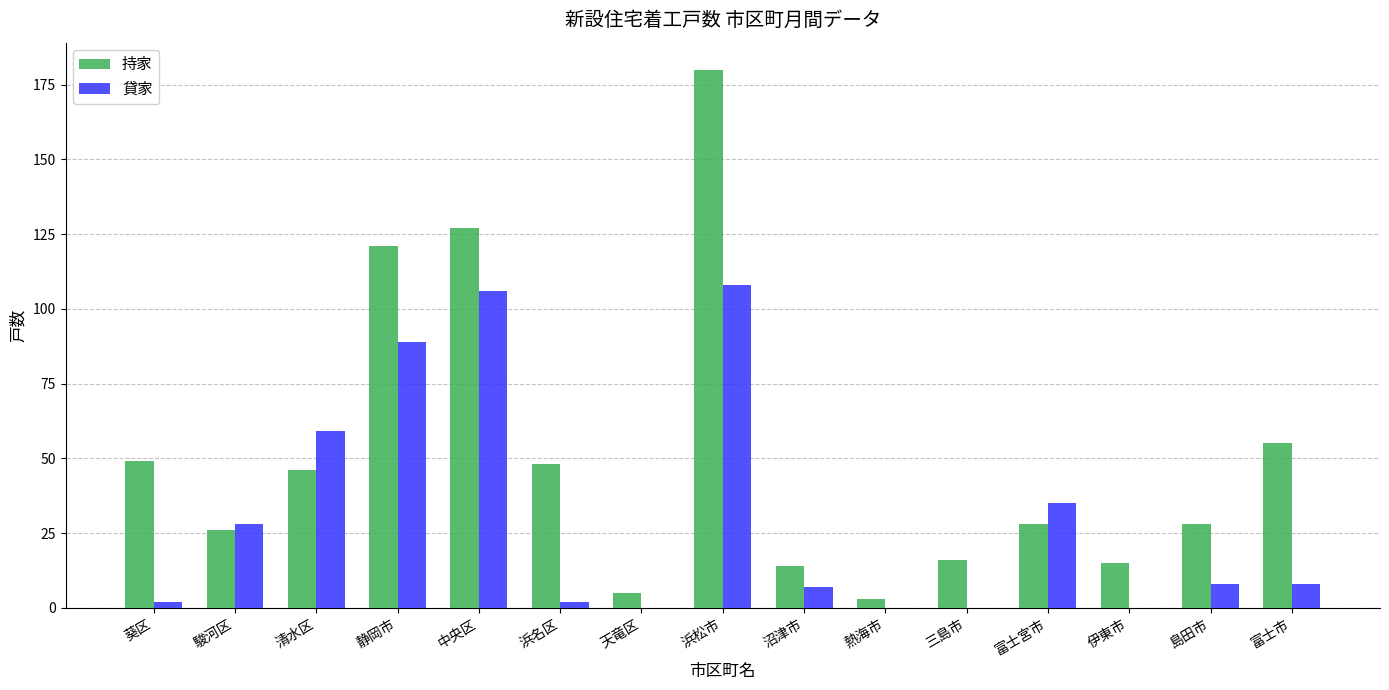

Reading left to right, what are all the values shown in this chart?

持家: 葵区=49	駿河区=26	清水区=46	静岡市=121	中央区=127	浜名区=48	天竜区=5	浜松市=180	沼津市=14	熱海市=3	三島市=16	富士宮市=28	伊東市=15	島田市=28	富士市=55
貸家: 葵区=2	駿河区=28	清水区=59	静岡市=89	中央区=106	浜名区=2	天竜区=0	浜松市=108	沼津市=7	熱海市=0	三島市=0	富士宮市=35	伊東市=0	島田市=8	富士市=8